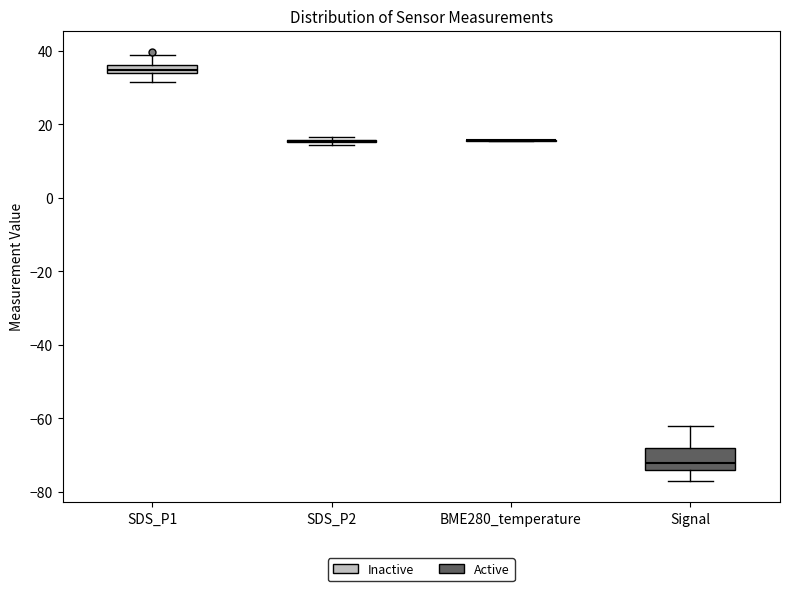

Which box is the tallest, from its lower edge to its upper edge?

Signal